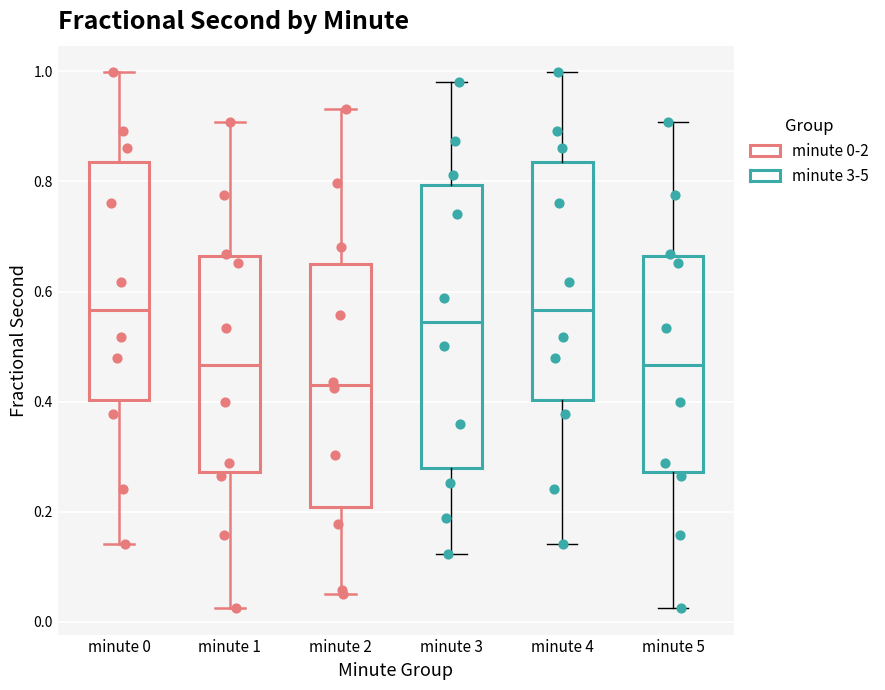

Where does the median line of the box for minute 2 sit on the y-axis? The values are not printed on the chart, so give them approximately, as read against the axis.

0.42